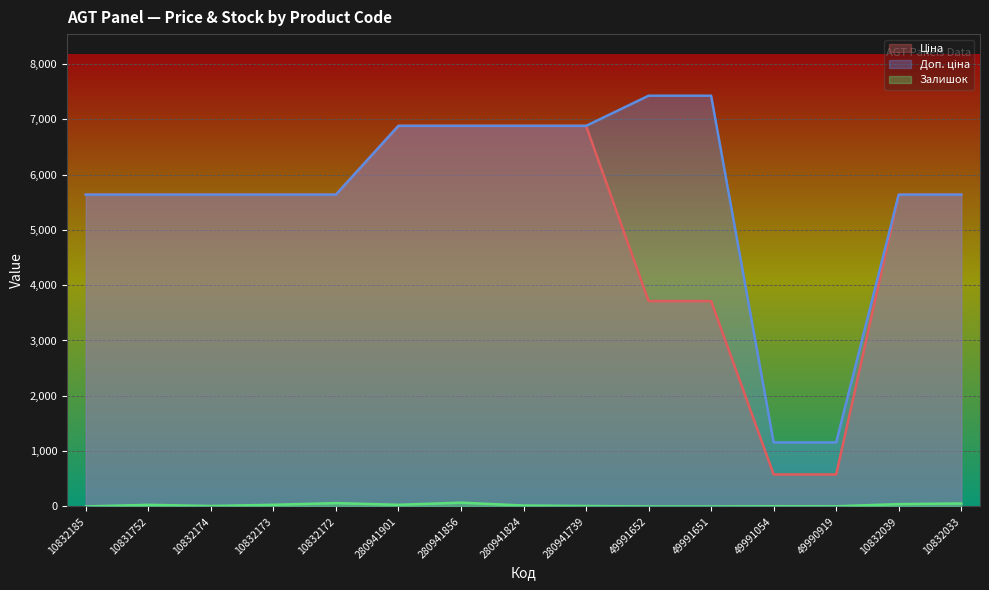

Where is Залишок nearest to the value 34?

10832173